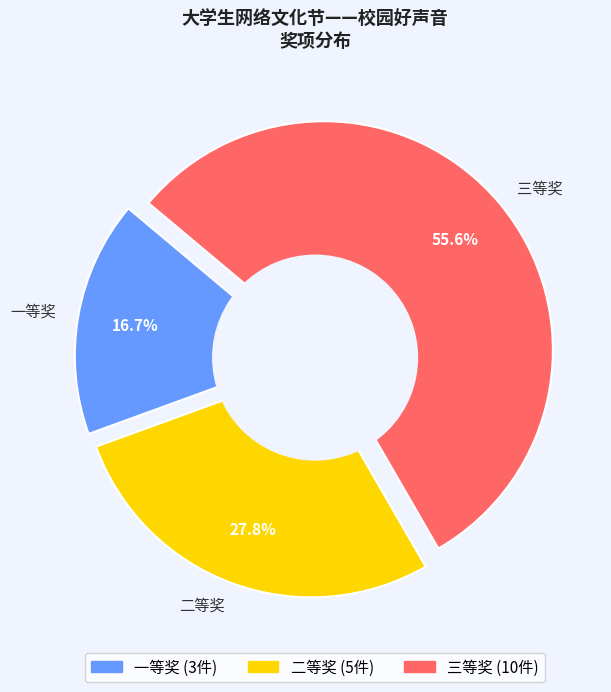

Which slice is the smallest?

一等奖